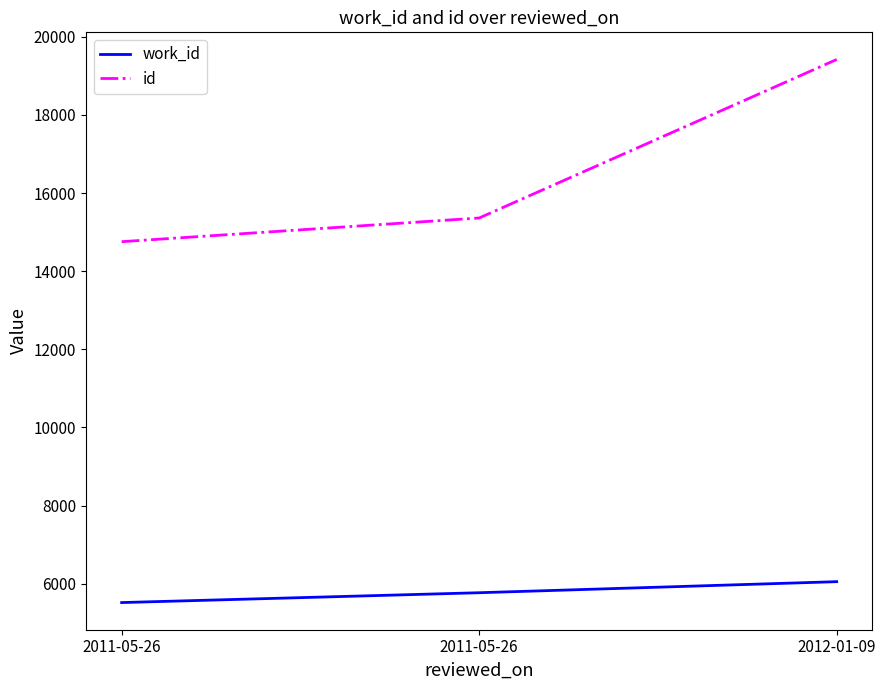

Reading left to right, extract all data points from this chart.

work_id: 2011-05-26=5515	2011-05-26=5767	2012-01-09=6050
id: 2011-05-26=14756	2011-05-26=15362	2012-01-09=19421